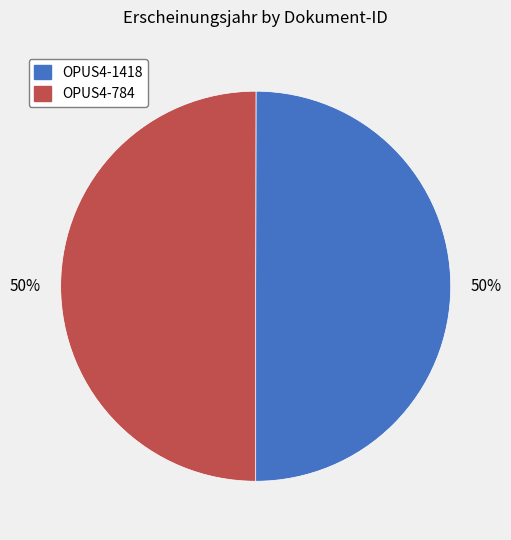

Combined, do OPUS4-1418 and OPUS4-784 account for over 50%?

Yes